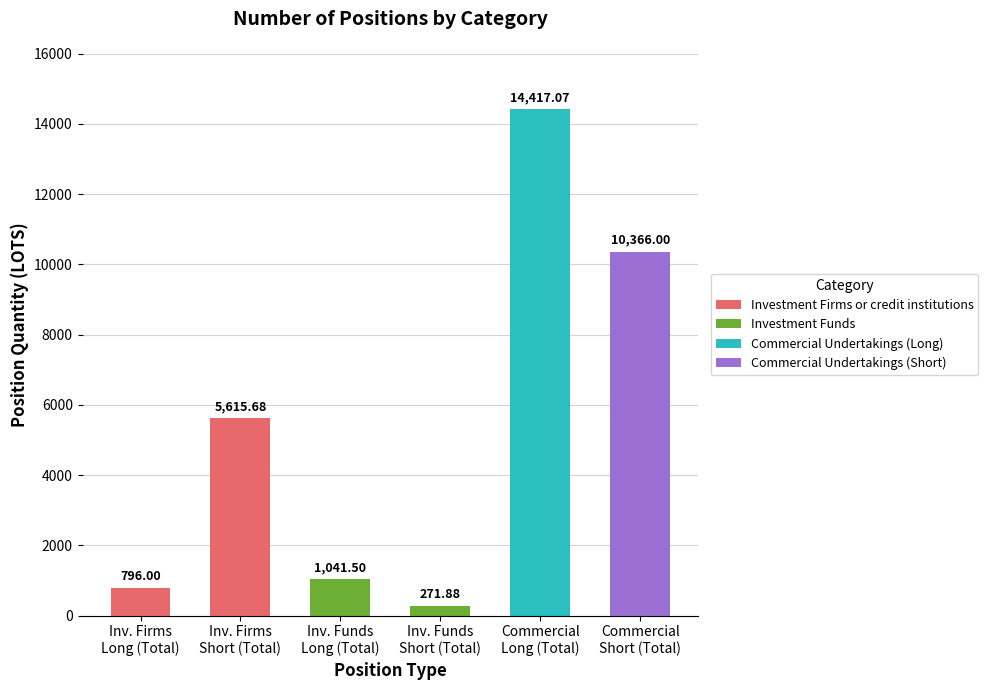

What is the average value?

5418.0